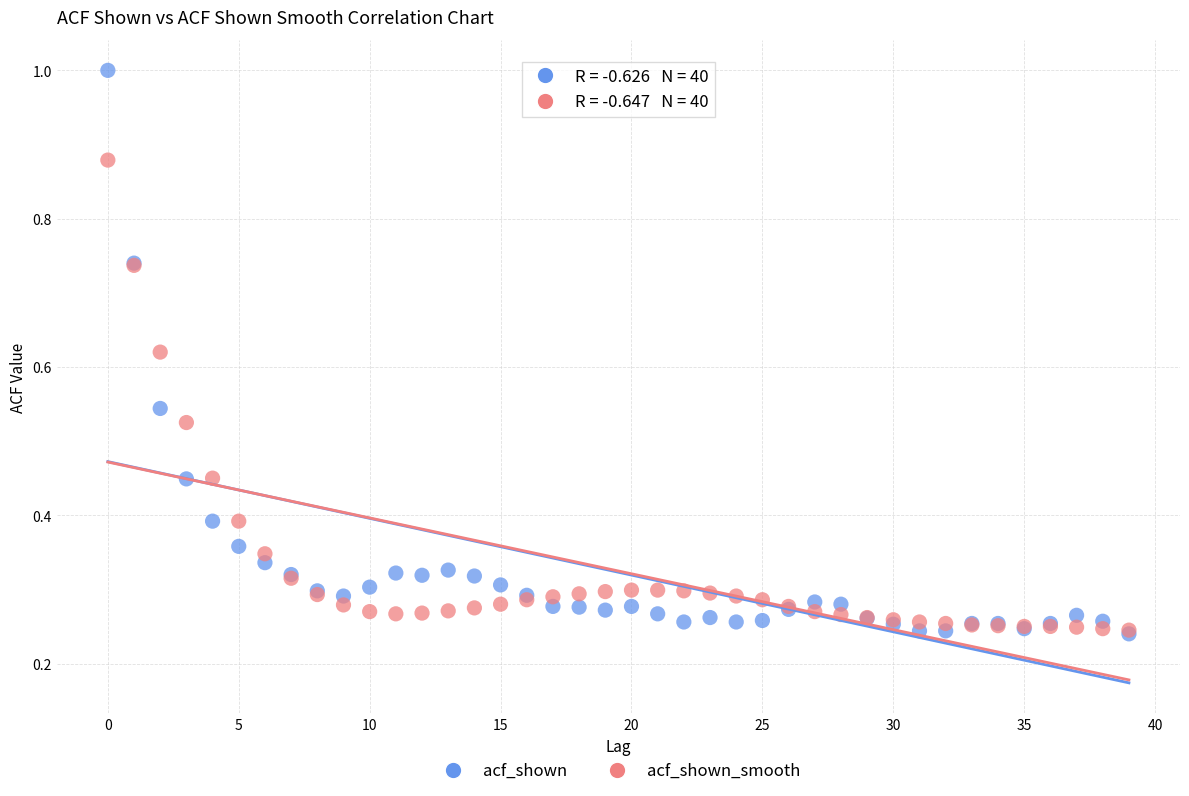

Which series has the widest spread of Y values?

acf_shown